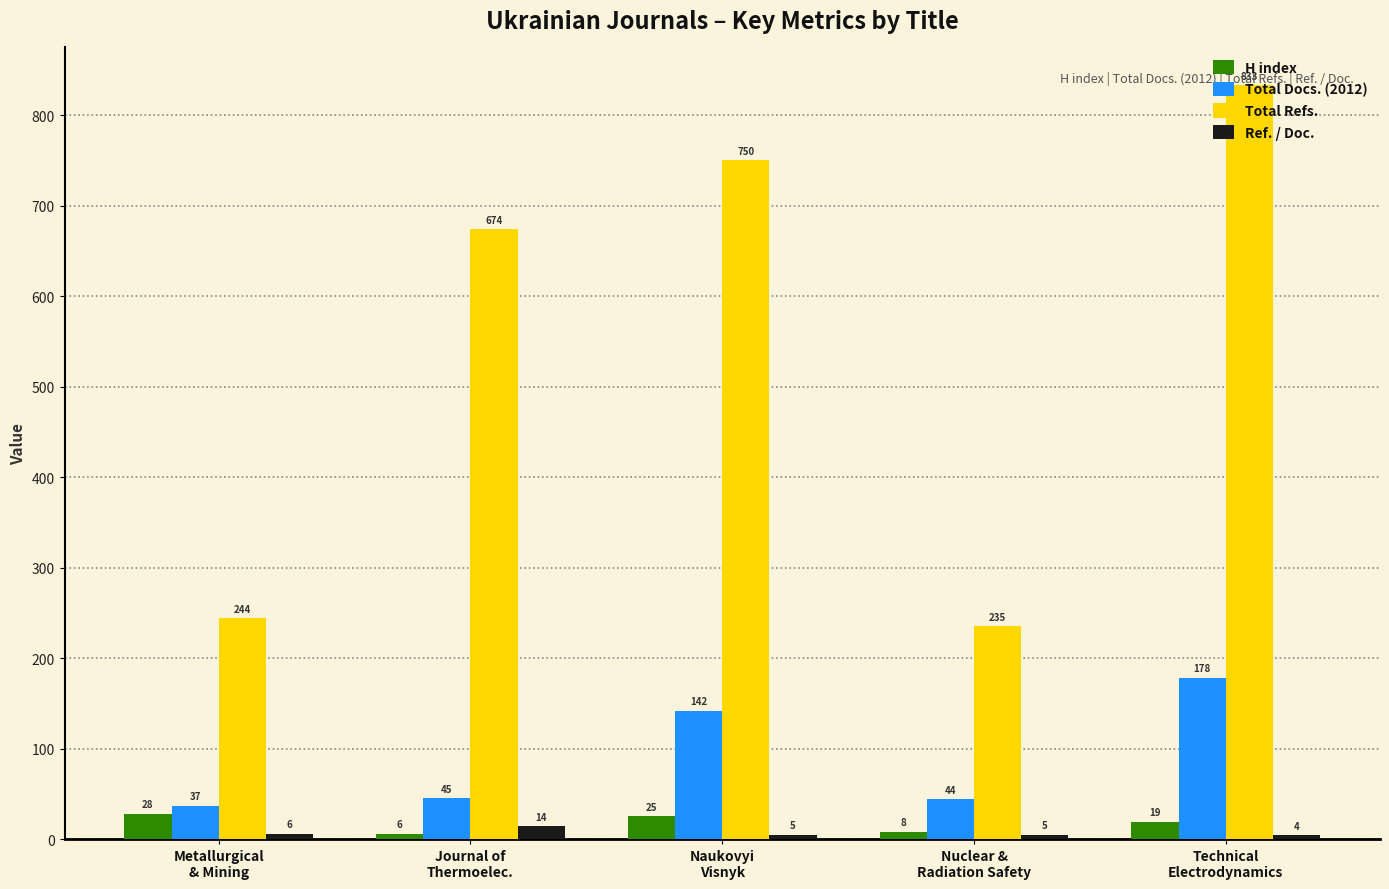

At which label does Ref. / Doc. first exceed 5?

Metallurgical
& Mining